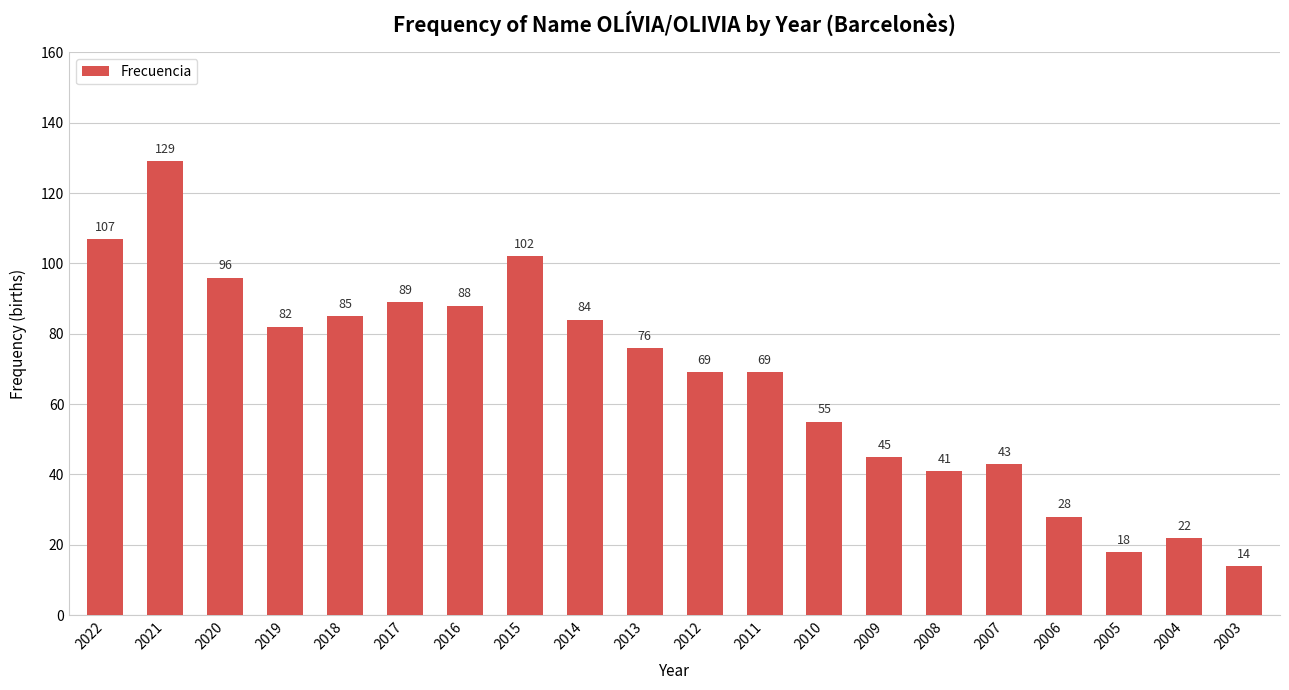

What is the value of the 10th bar from the left?

76